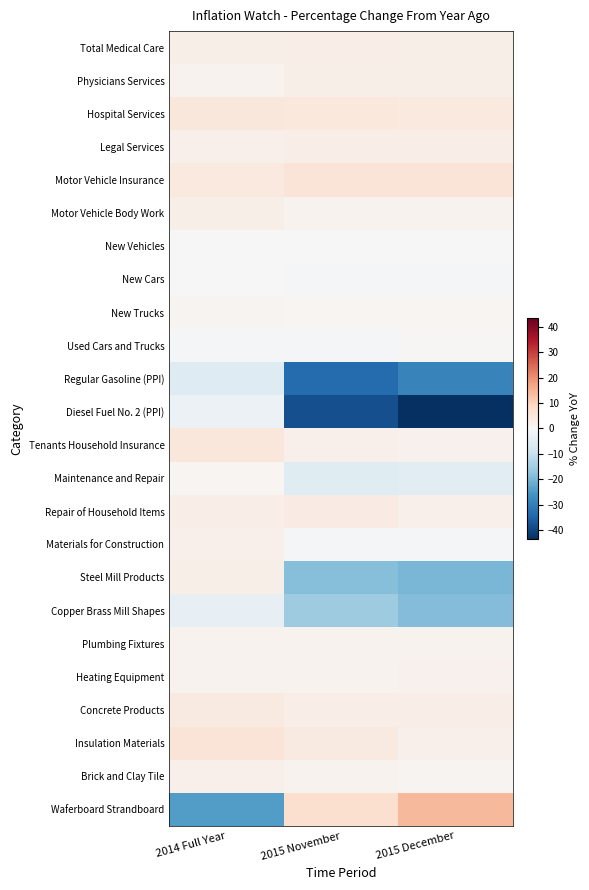

At which category does the chart reach its minimum across all series?

2015 December